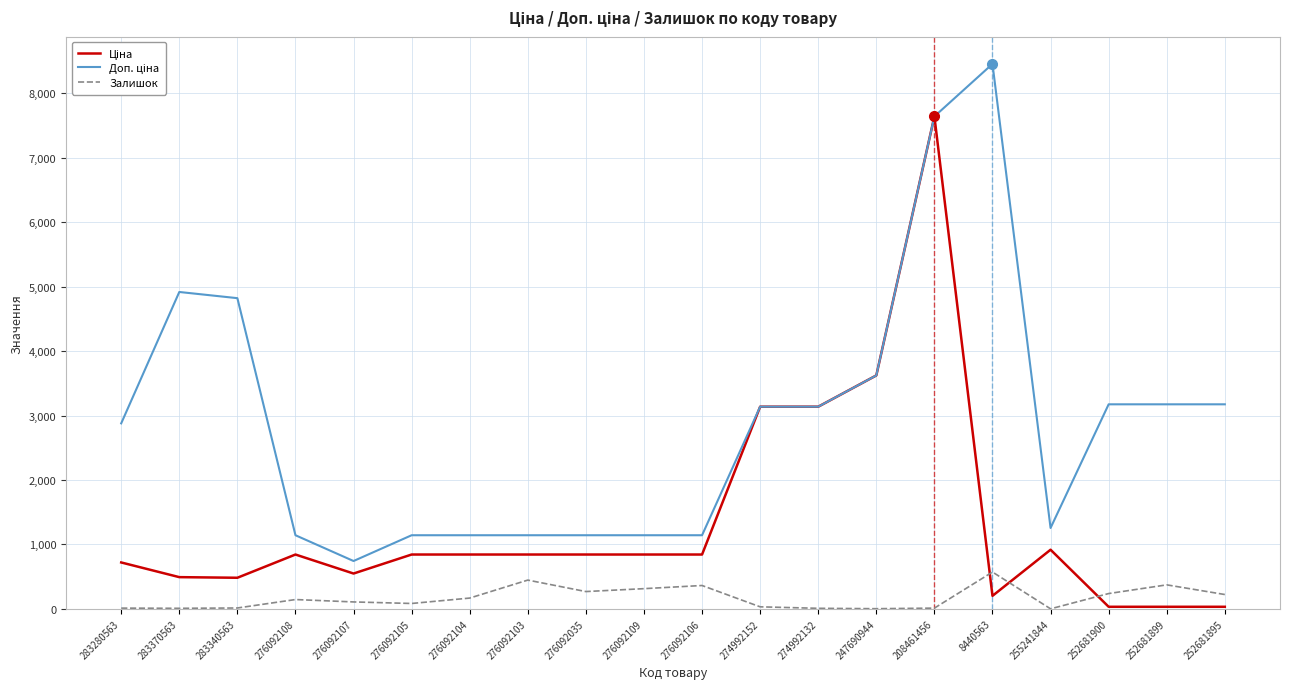

What is the greatest value displayed?

8456.7